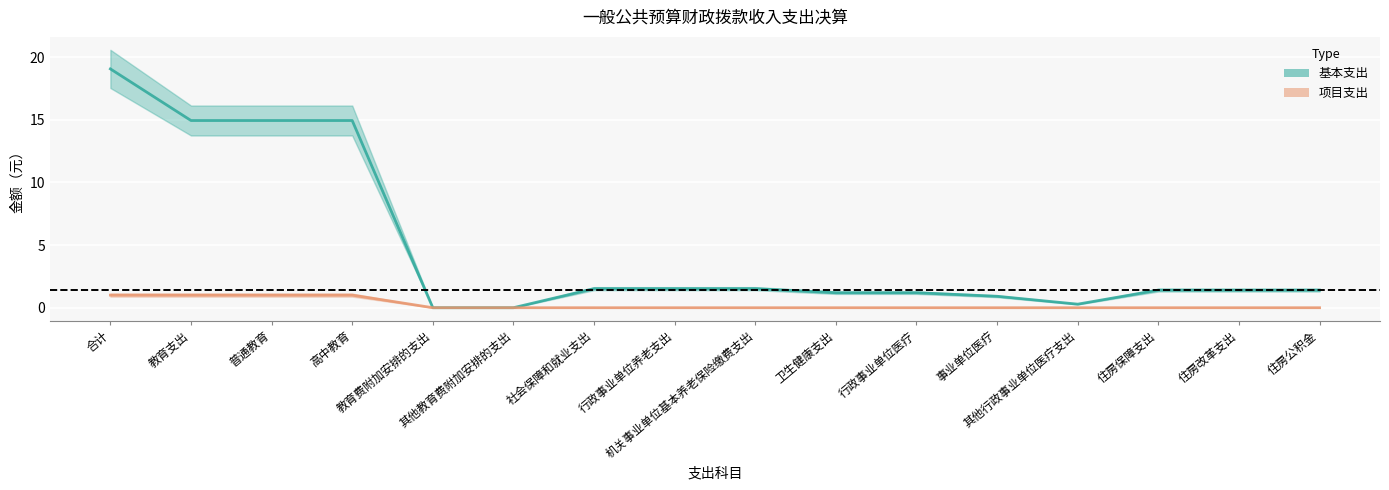

What is the label of the 2nd point from the left?

教育支出